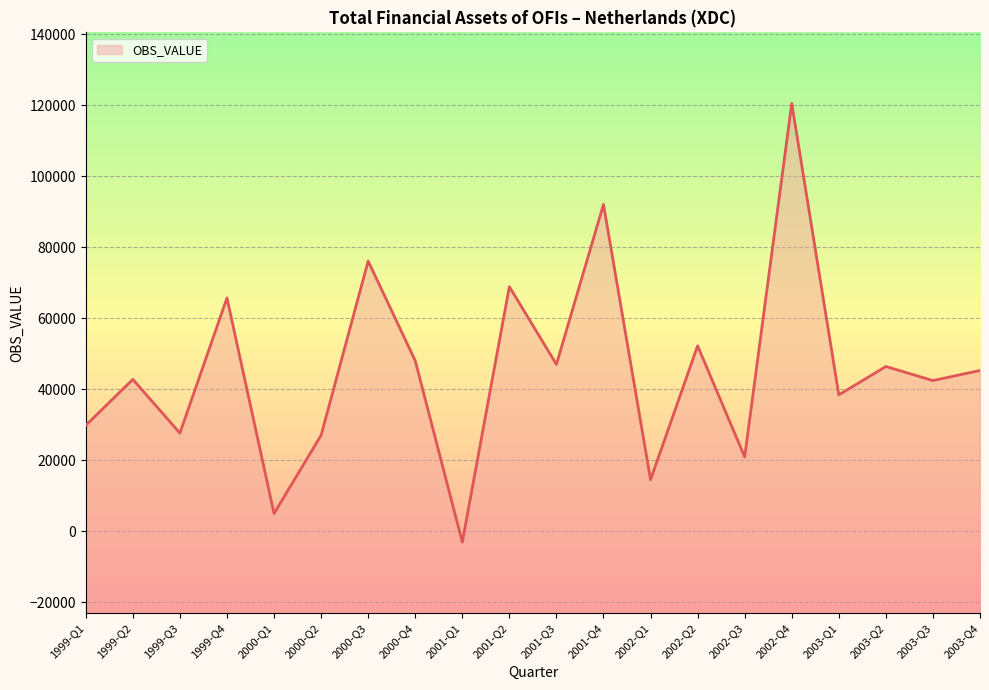

What is the label of the 10th point from the right?

2001-Q3